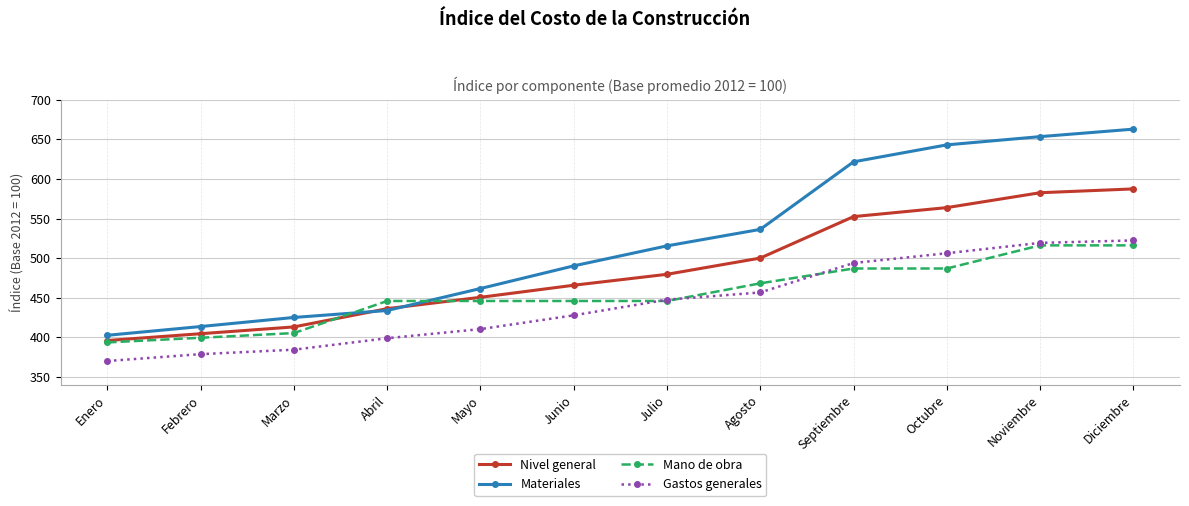

At which label is Gastos generales closest to 446?

Julio